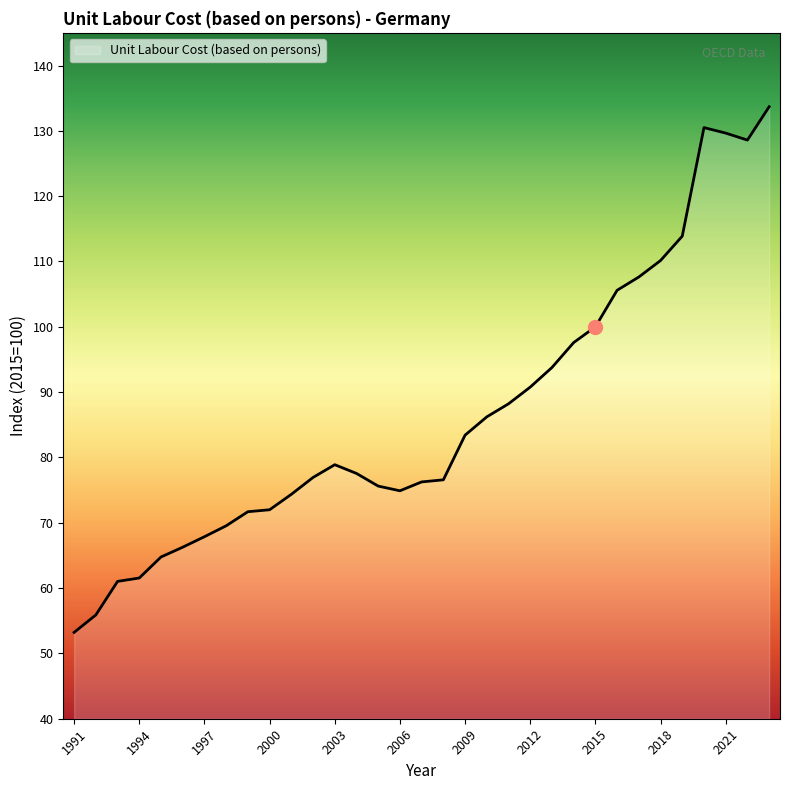

What is the difference between the maximum and minimum values?

80.5